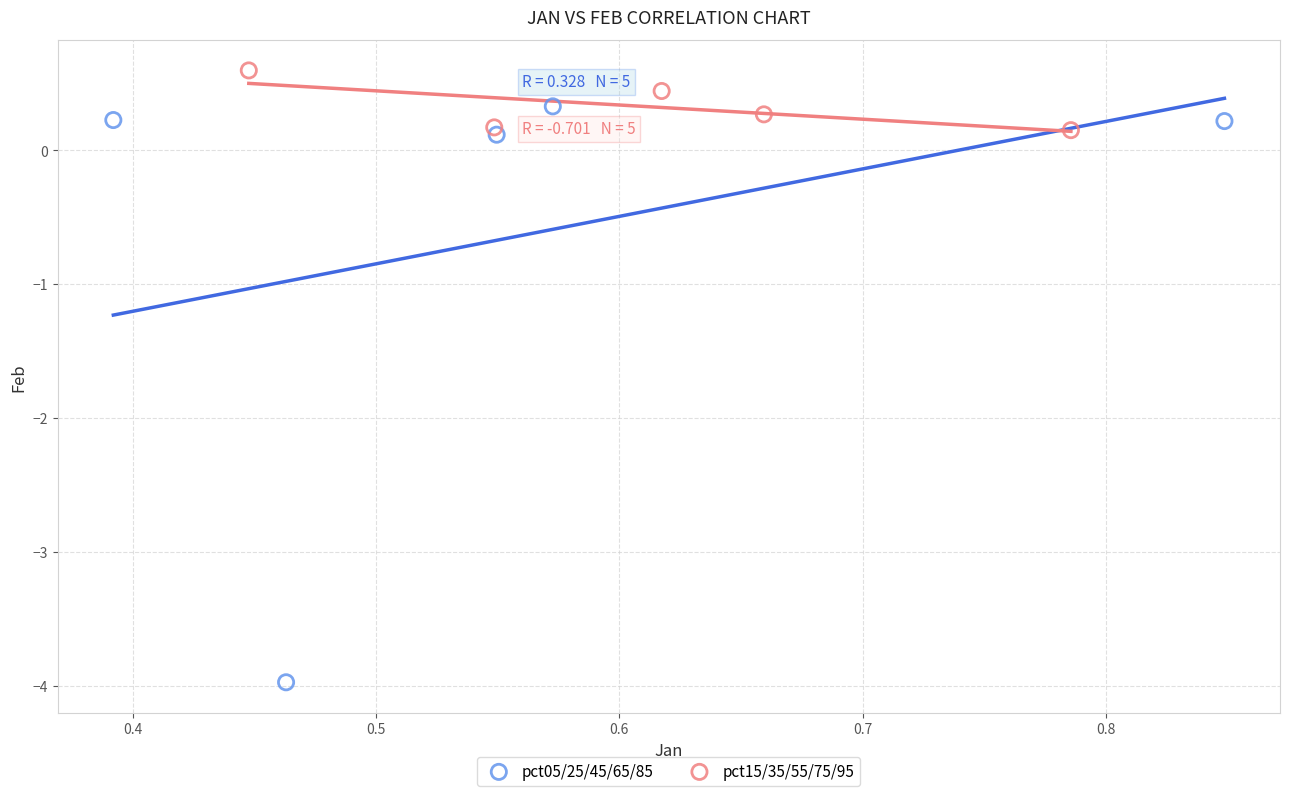

Which series reaches the minimum Y coordinate?

pct05/25/45/65/85